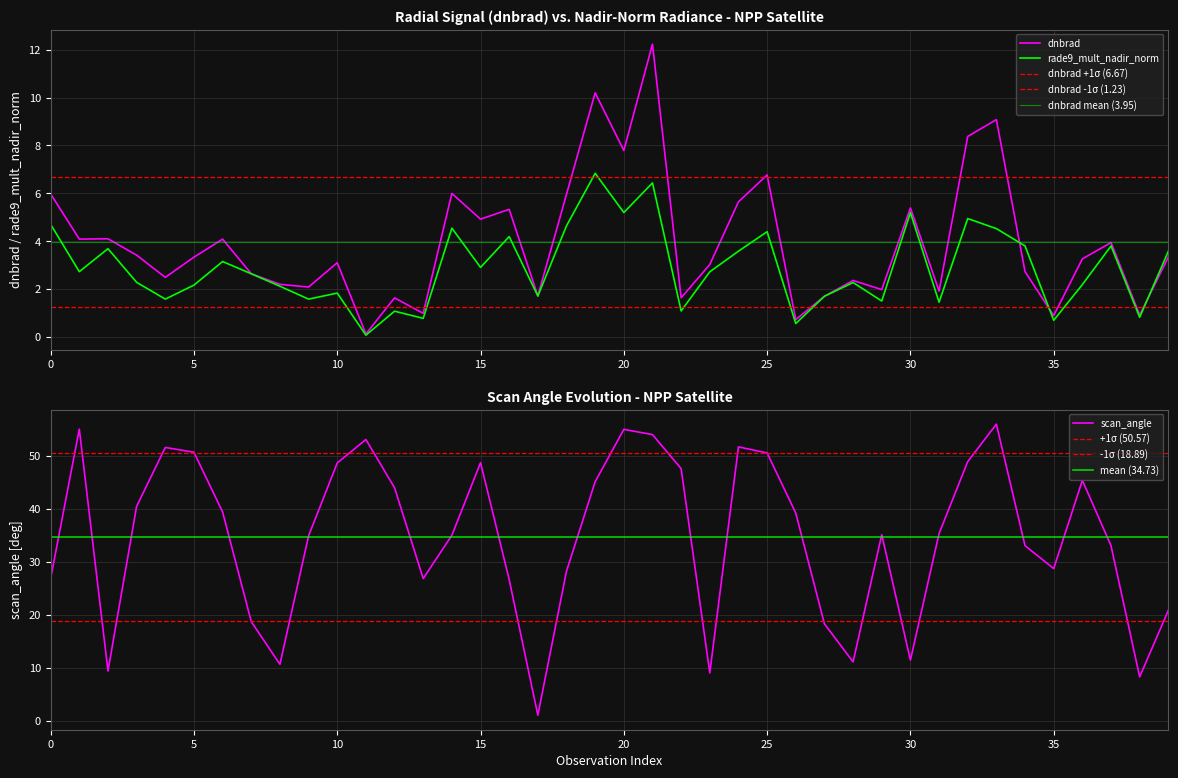

What is the highest value of the scan_angle series?

56.0